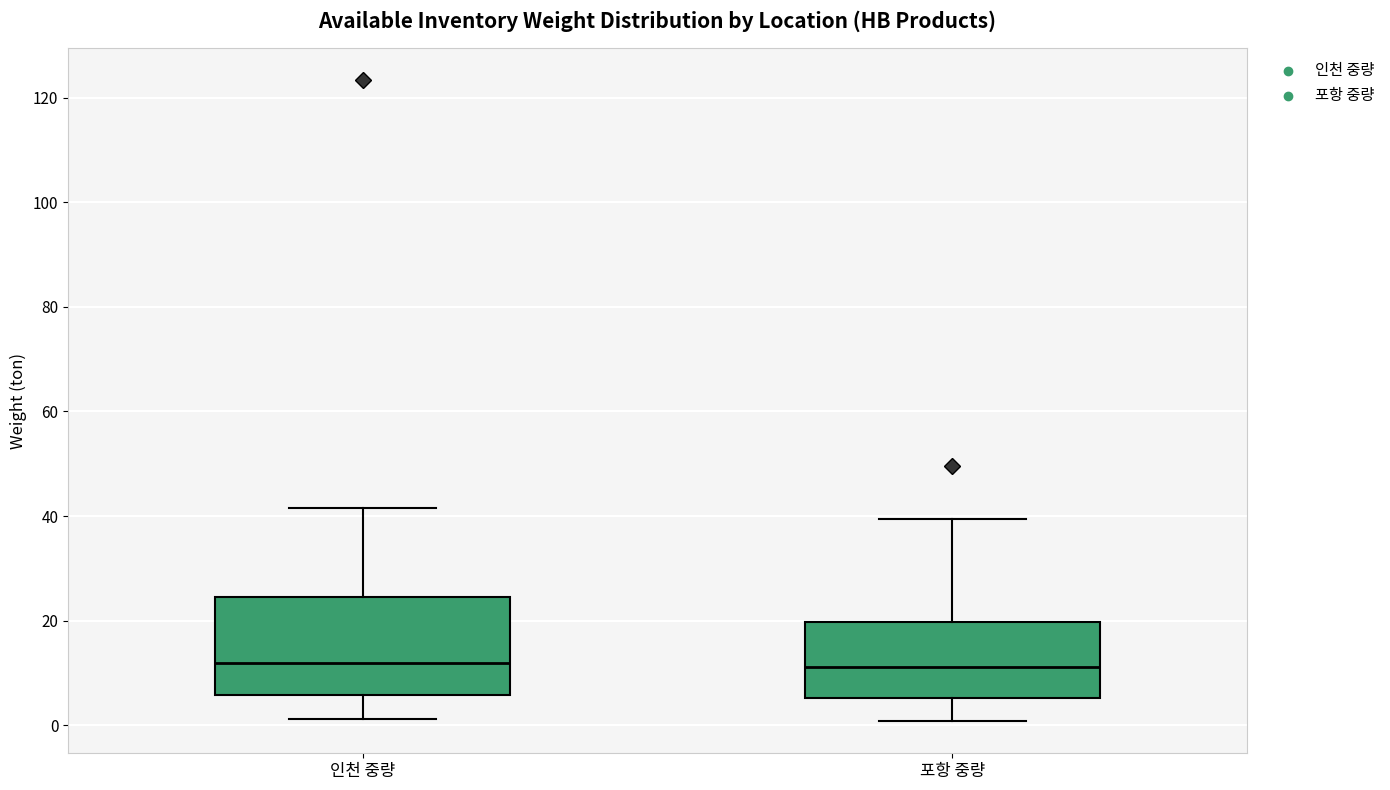

Which box is the tallest, from its lower edge to its upper edge?

인천 중량